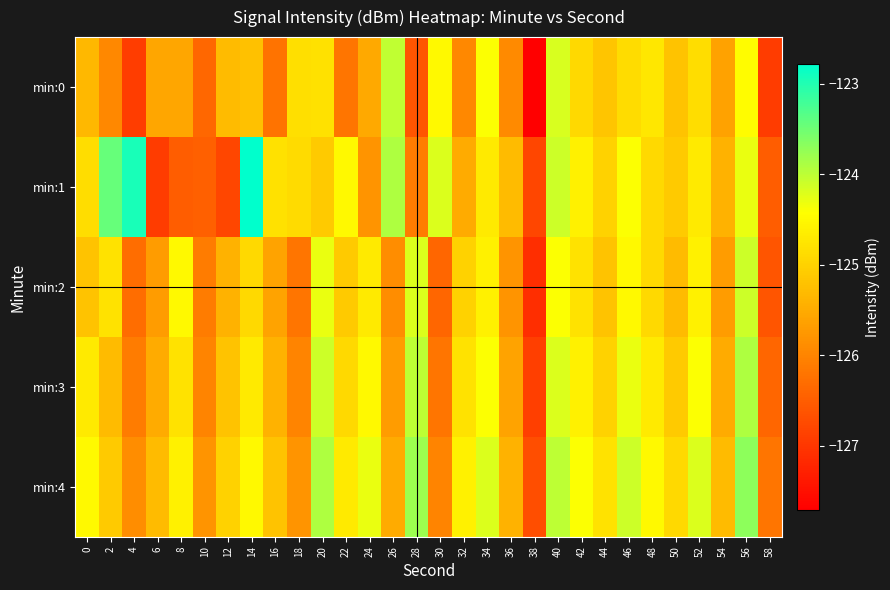

Rank the series by their maximum value, from lowest to highest.

min:2, min:0, min:3, min:4, min:1